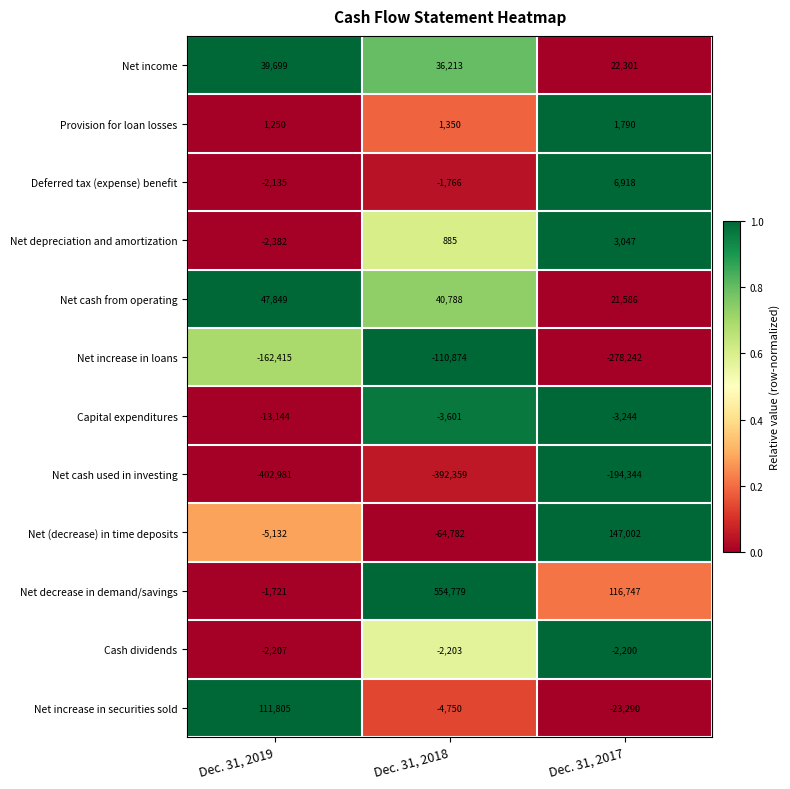

At Dec. 31, 2018, list the series in order from largest to smallest.

Net decrease in demand/savings, Net cash from operating, Net income, Provision for loan losses, Net depreciation and amortization, Deferred tax (expense) benefit, Cash dividends, Capital expenditures, Net increase in securities sold, Net (decrease) in time deposits, Net increase in loans, Net cash used in investing